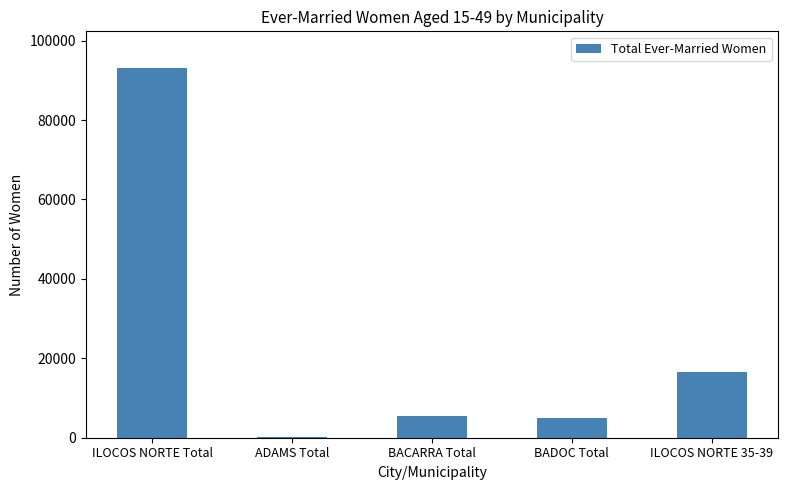

At which category does the chart reach its peak across all series?

ILOCOS NORTE Total